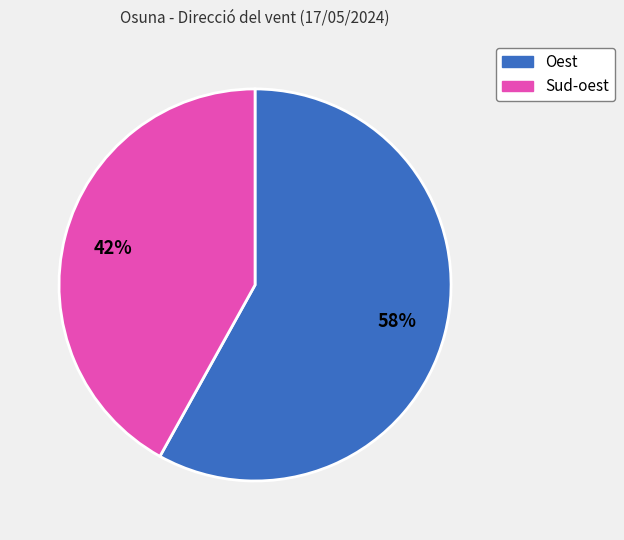

How many segments does this pie chart have?

2